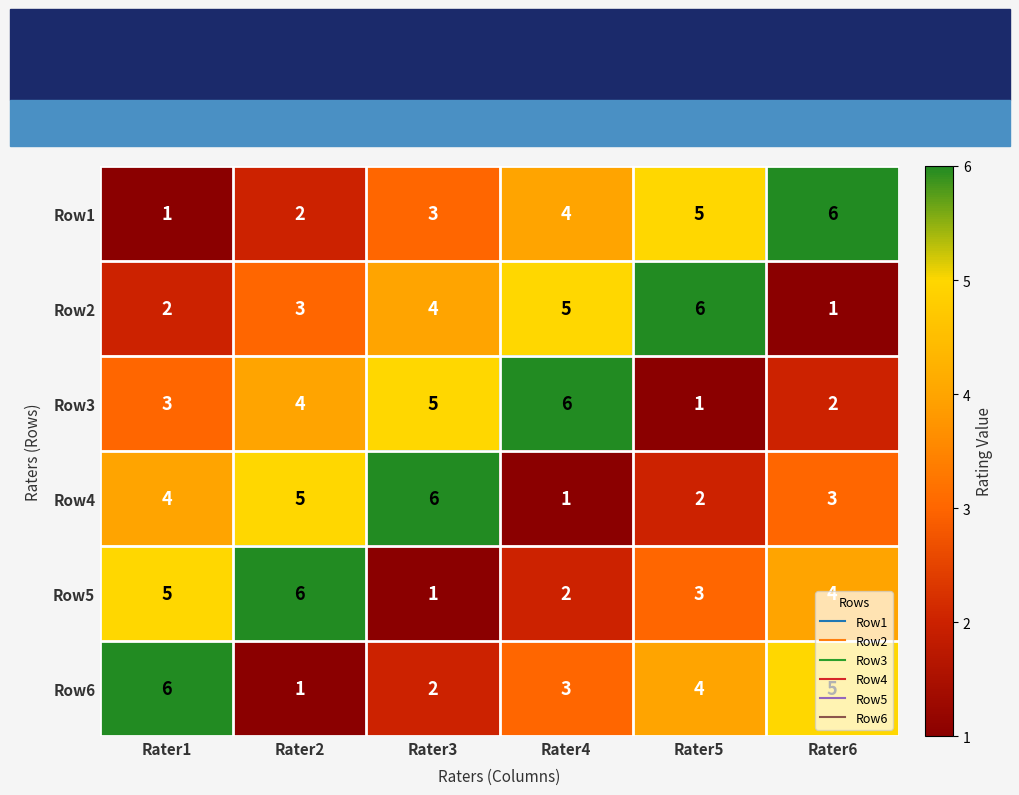

What is the maximum value shown in the chart?

6